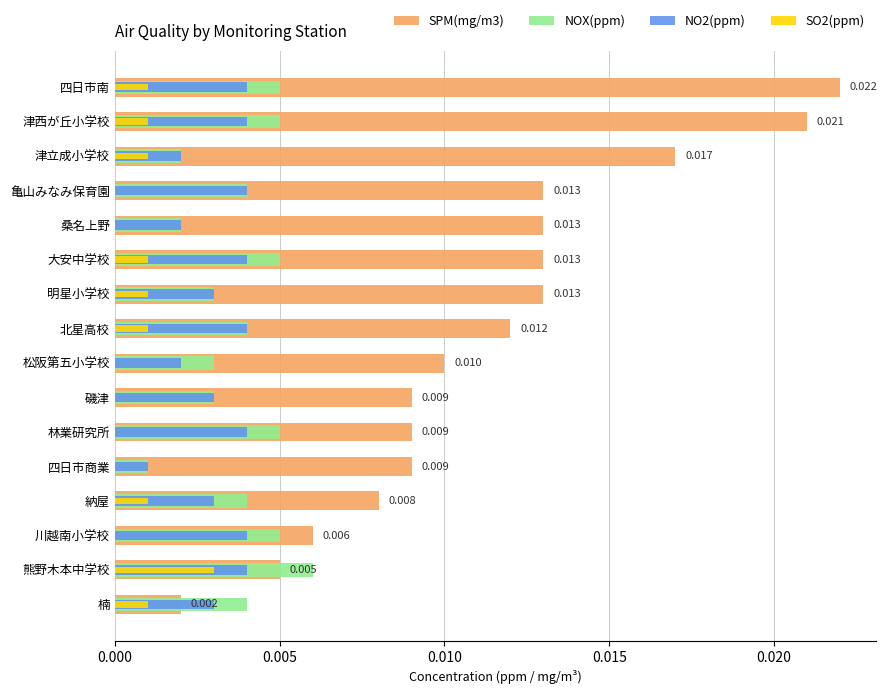

How many data points in SO2(ppm) are above 0?

9